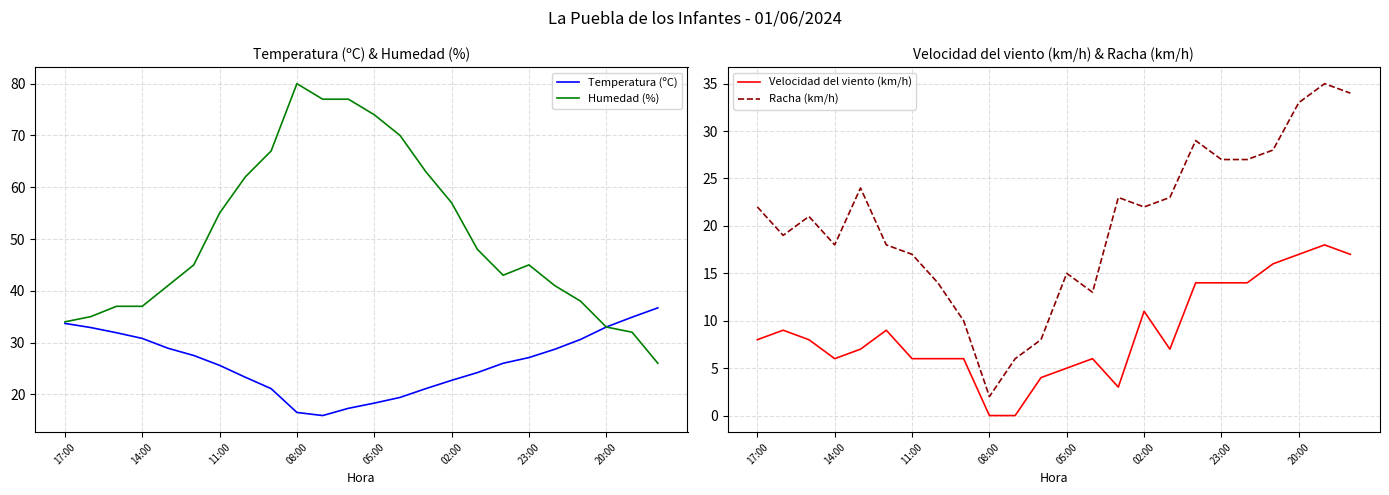

Does the chart display data point markers on the line(s)?

No